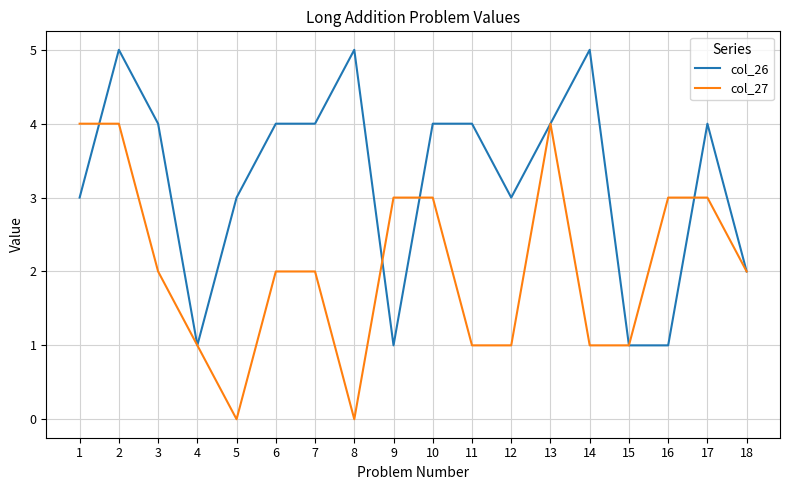

Is it true that col_26 equals 3 at 12?

True